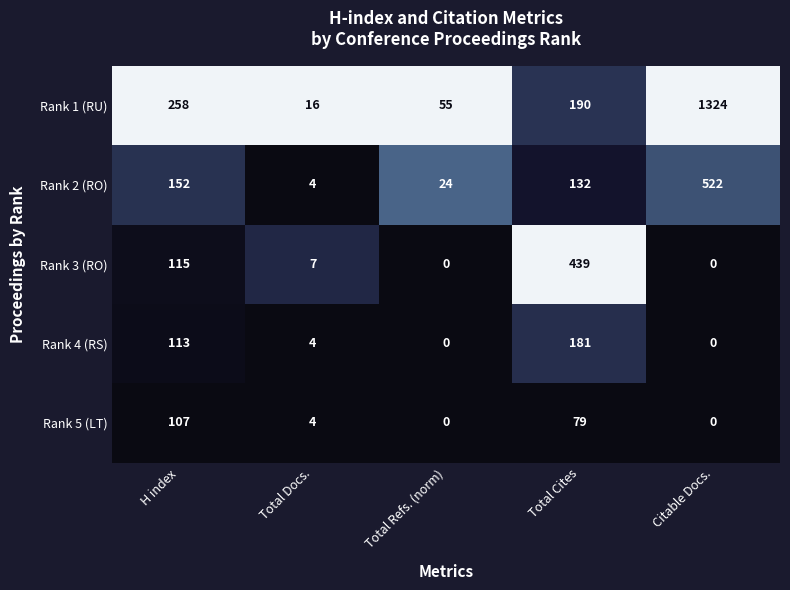

How many categories are shown in the chart?

5